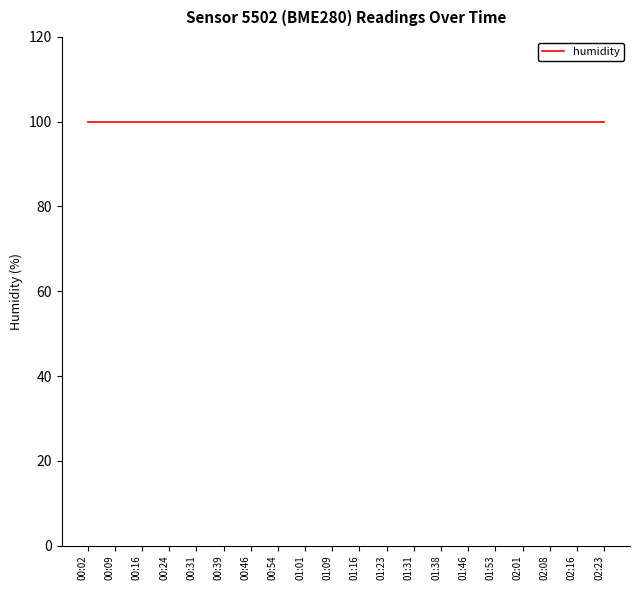

True or false: humidity and pressure cross at least once.

False